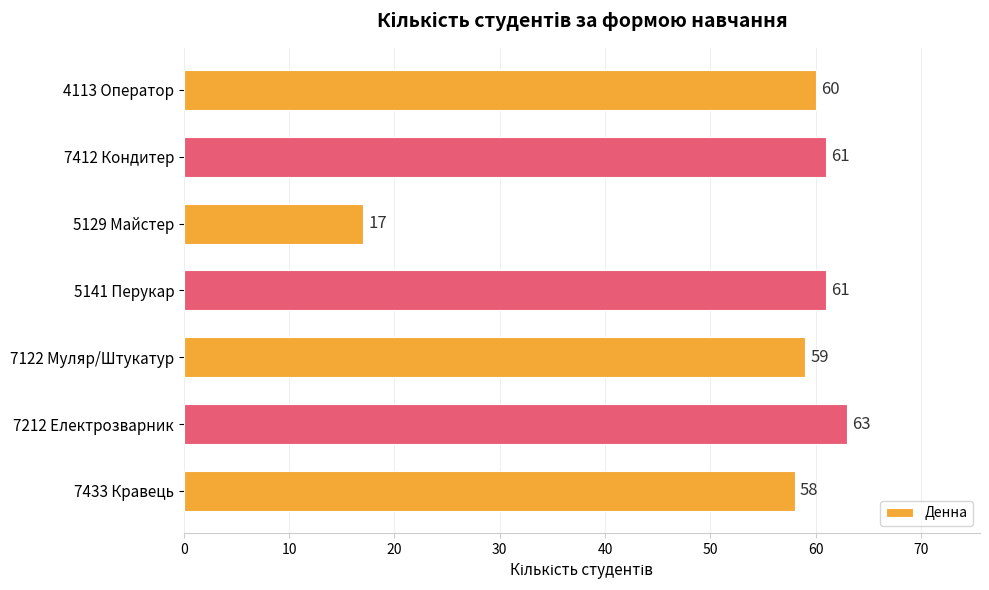

Is it true that the value at 7433 Кравець is 58?

True